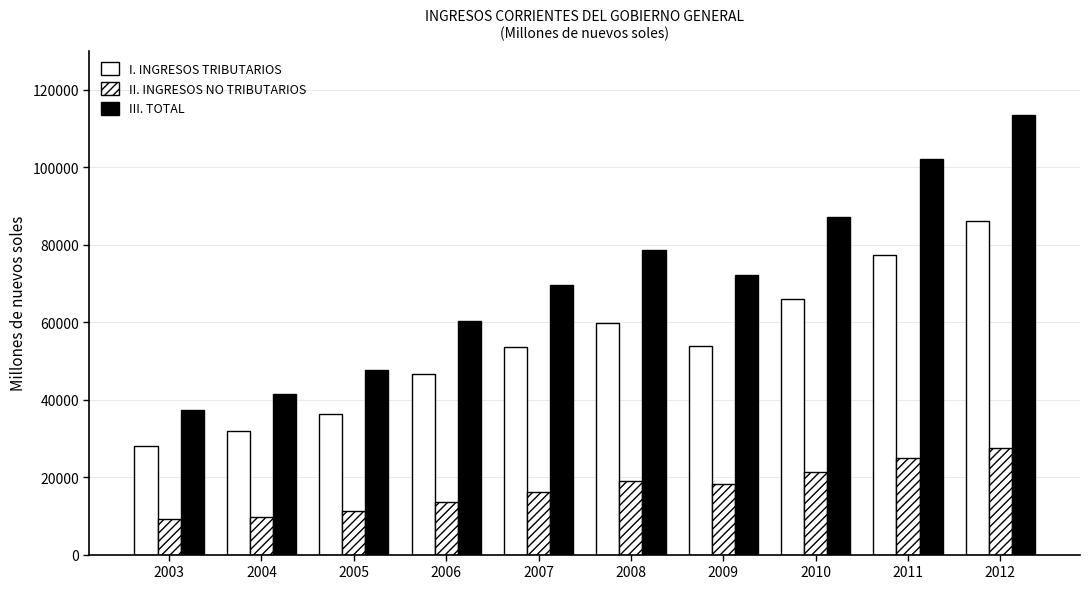

How many data points in II. INGRESOS NO TRIBUTARIOS are less than 18324?

5